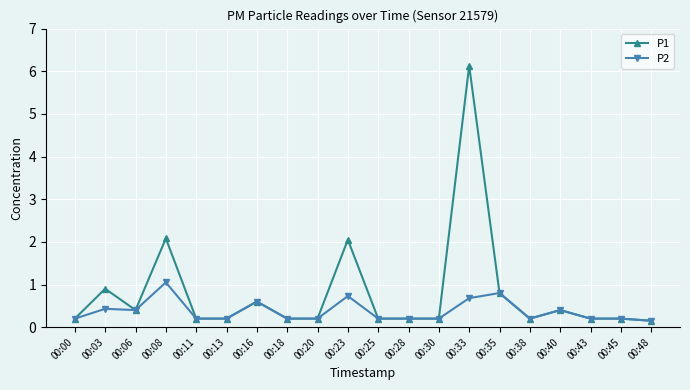

The P1 series shows 0.2 at 00:30. True or false?

True